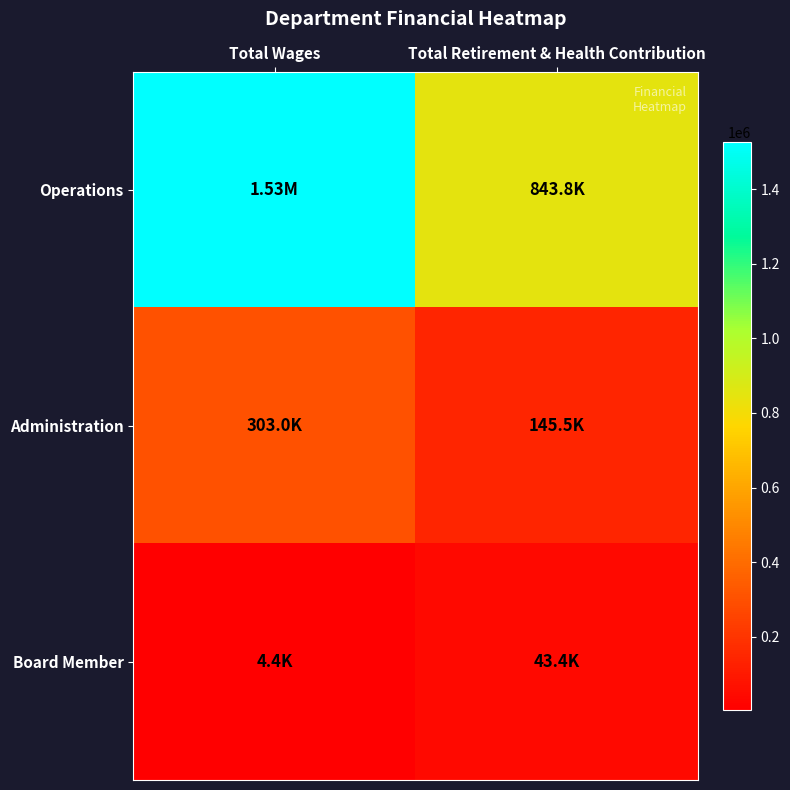

Which series has the widest spread of values?

Operations